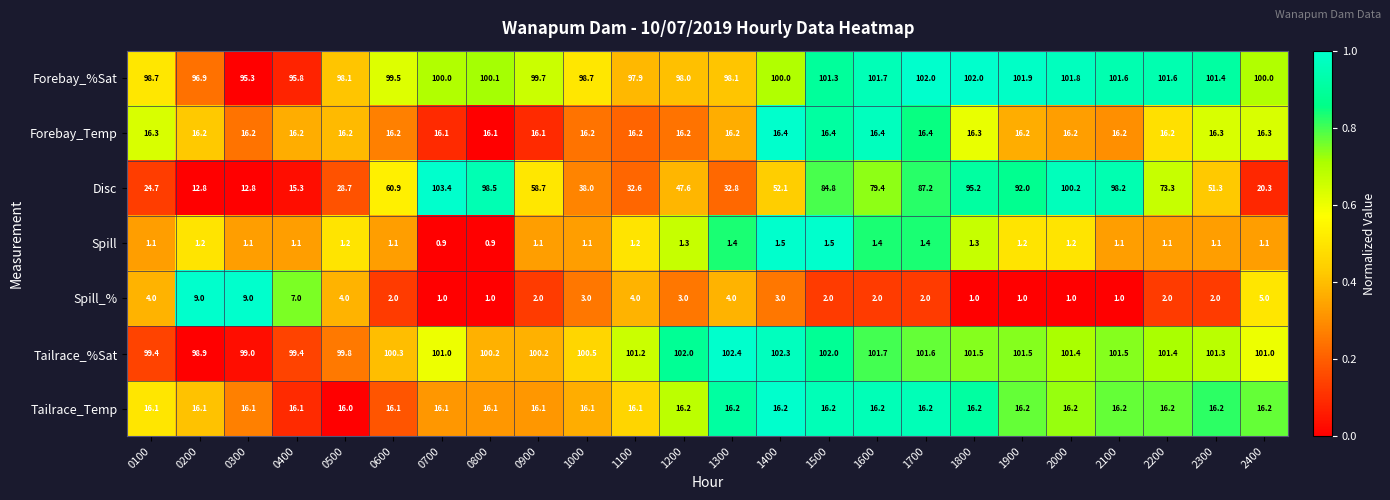

What is the spread (max minus min) of values at 1800?

101.0